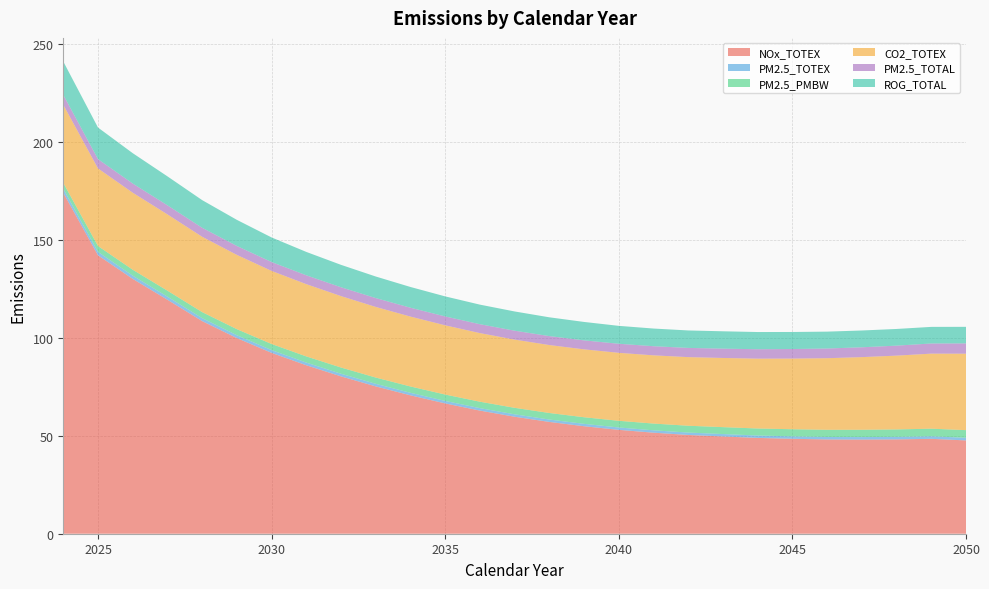

Reading left to right, list all the values displayed in this chart.

NOx_TOTEX: 174.0	142.1	130.1	119.4	108.5	99.9	92.3	86.0	80.3	75.2	70.6	66.5	62.8	59.7	57.1	54.9	53.0	51.6	50.4	49.6	48.9	48.5	48.1	48.1	48.1	48.4	47.6
PM2.5_TOTEX: 2.1	1.7	1.7	1.6	1.5	1.5	1.4	1.4	1.3	1.3	1.3	1.3	1.3	1.2	1.2	1.2	1.2	1.2	1.2	1.2	1.2	1.2	1.3	1.3	1.3	1.3	1.3
PM2.5_PMBW: 3.0	3.0	3.0	3.0	3.1	3.1	3.1	3.1	3.2	3.2	3.2	3.3	3.3	3.3	3.3	3.4	3.4	3.4	3.5	3.5	3.6	3.6	3.7	3.7	3.8	3.9	3.9
CO2_TOTEX: 39.9	39.6	39.3	38.9	38.5	37.9	37.3	36.9	36.5	36.1	35.7	35.3	35.0	34.8	34.7	34.7	34.7	34.8	35.0	35.3	35.7	36.1	36.5	37.1	37.7	38.3	39.0
PM2.5_TOTAL: 5.1	4.7	4.7	4.6	4.6	4.6	4.5	4.5	4.5	4.5	4.5	4.5	4.5	4.5	4.6	4.6	4.6	4.7	4.7	4.8	4.8	4.9	4.9	5.0	5.1	5.2	5.2
ROG_TOTAL: 17.0	16.1	15.5	14.8	14.1	13.3	12.5	11.9	11.4	11.0	10.6	10.2	10.0	9.8	9.6	9.4	9.1	9.0	8.9	8.9	8.8	8.7	8.6	8.6	8.5	8.5	8.5